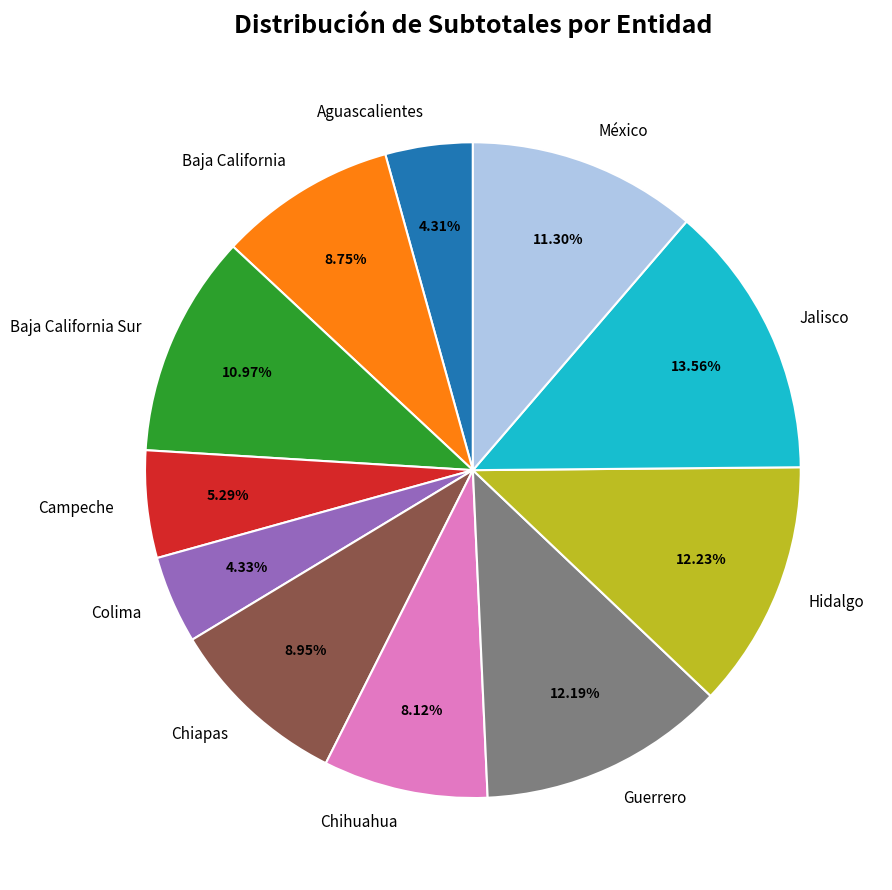

Does any single category account for the majority?

No